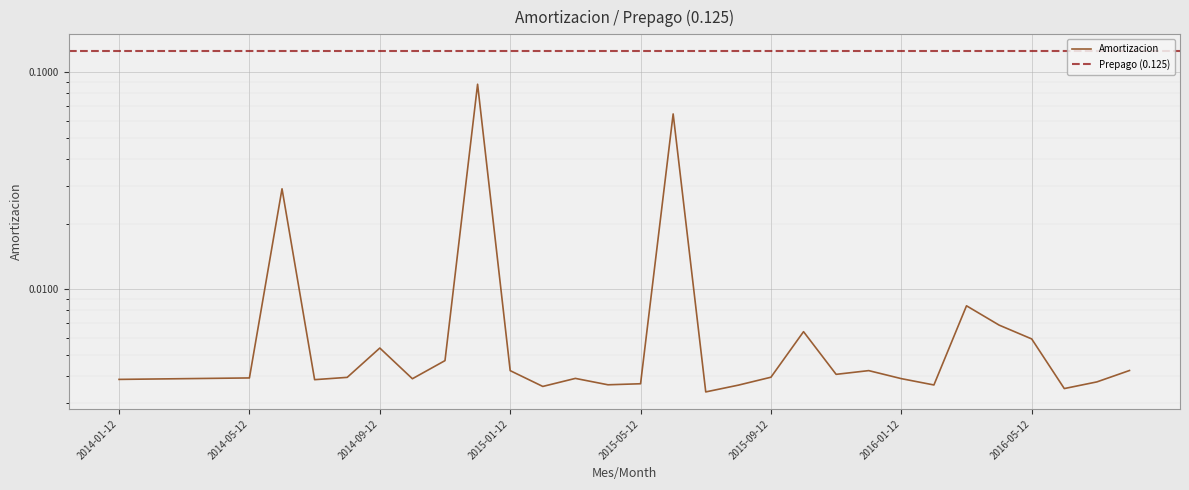

Rank the categories by value from lowest to highest.

2015-07-12, 2016-06-12, 2015-02-12, 2015-08-12, 2016-02-12, 2015-04-12, 2015-05-12, 2016-07-12, 2014-07-12, 2014-01-12, 2014-02-12, 2014-10-12, 2014-03-12, 2016-01-12, 2015-03-12, 2014-04-12, 2014-05-12, 2014-08-12, 2015-09-12, 2015-11-12, 2015-01-12, 2015-12-12, 2016-08-12, 2014-11-12, 2014-09-12, 2016-05-12, 2015-10-12, 2016-04-12, 2016-03-12, 2014-06-12, 2015-06-12, 2014-12-12